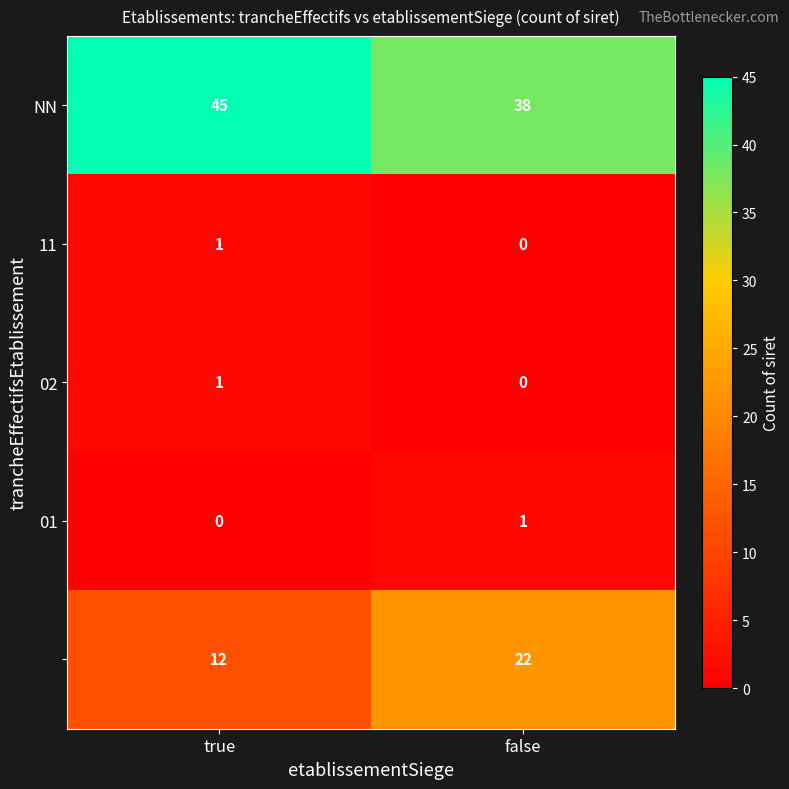

At which category is the sum across all series the highest?

false